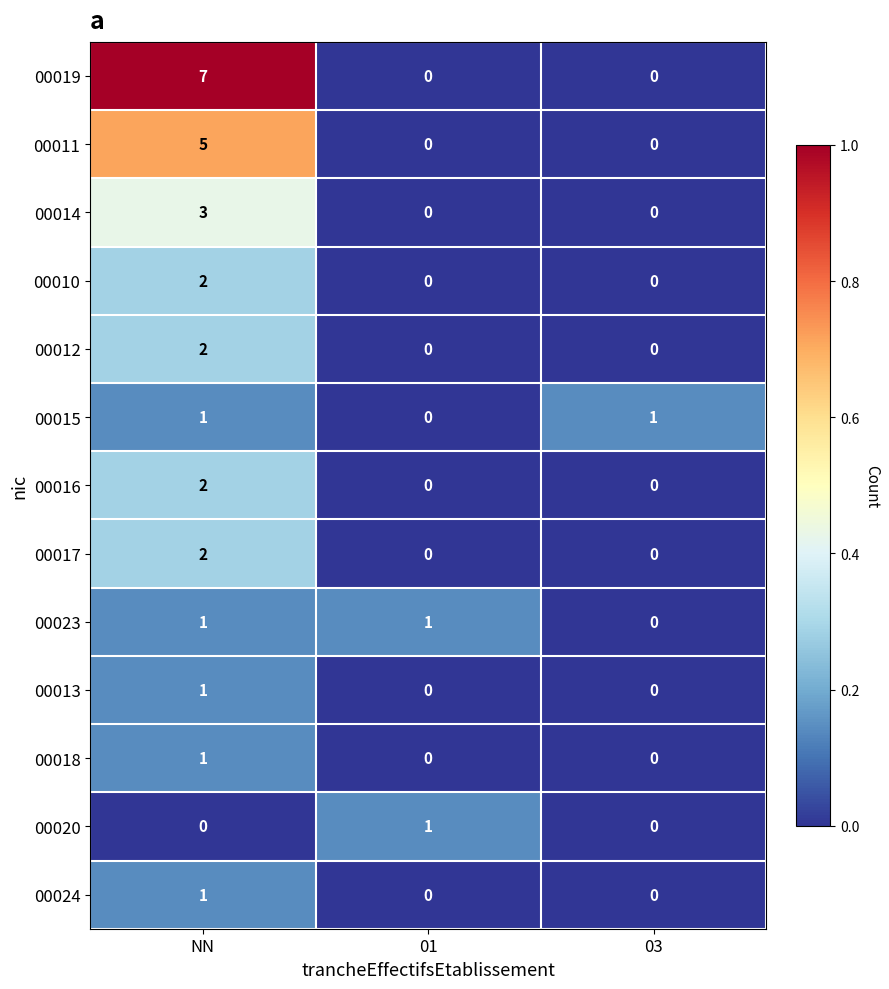

What is the difference between the highest and lowest values at 03?

1